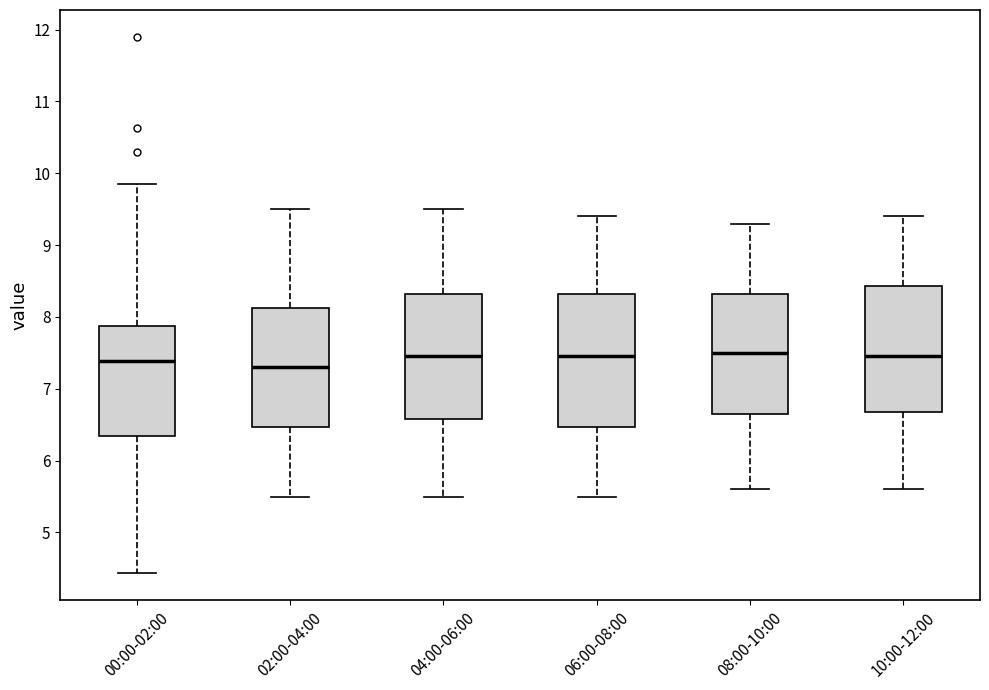

Where does the upper whisker of the box for 04:00-06:00 end on the y-axis? The values are not printed on the chart, so give them approximately, as read against the axis.

9.5